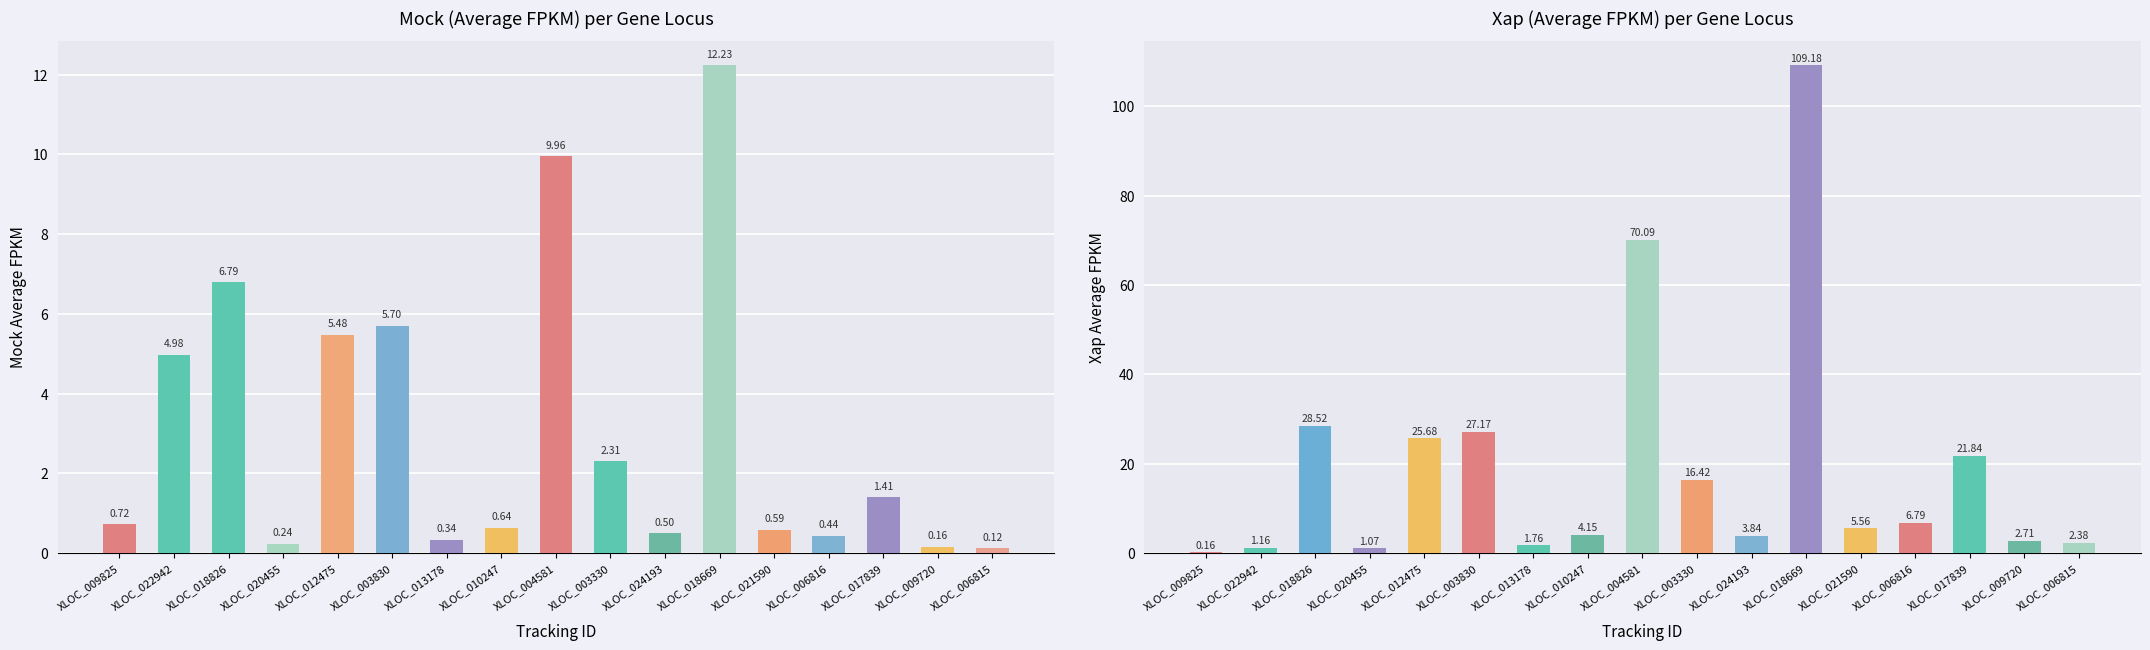

Rank the series by their maximum value, from lowest to highest.

Mock (Average FPKM), Xap (Average FPKM)